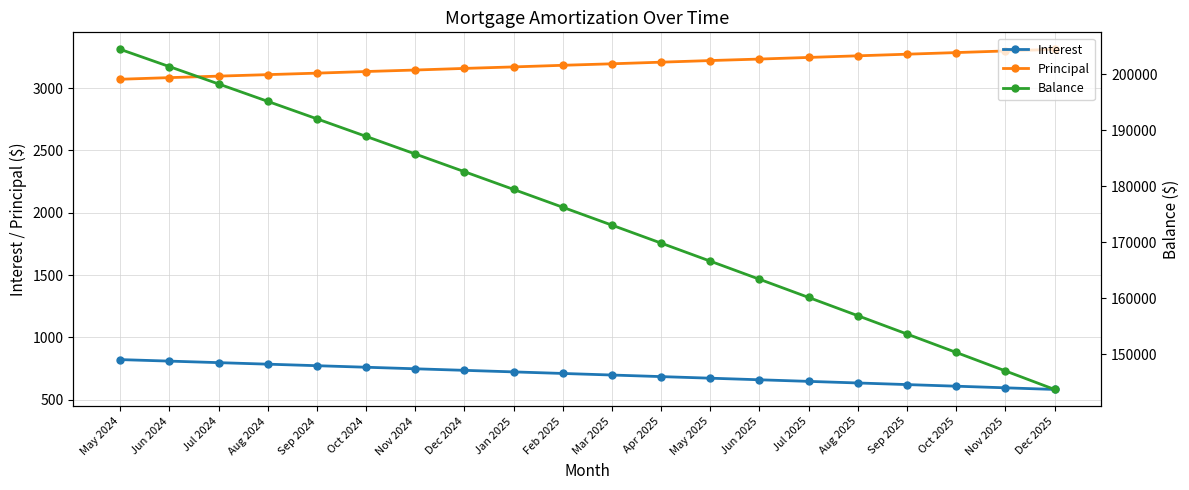

What is the difference between the second highest and minimum values in the Interest series?

227.3